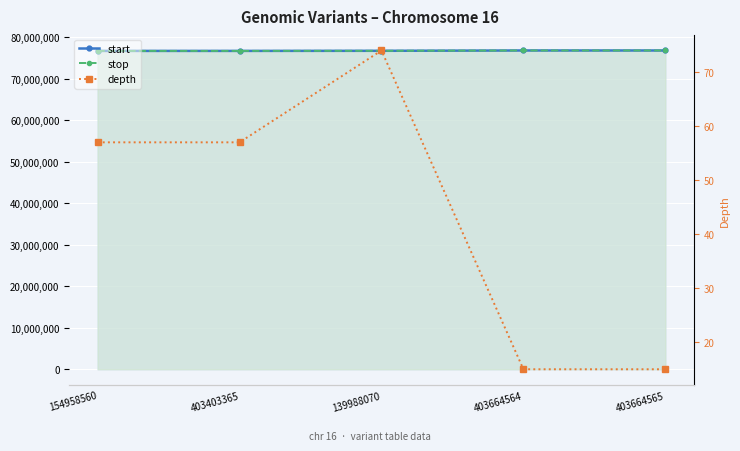

At which label is depth closest to 44?

154958560